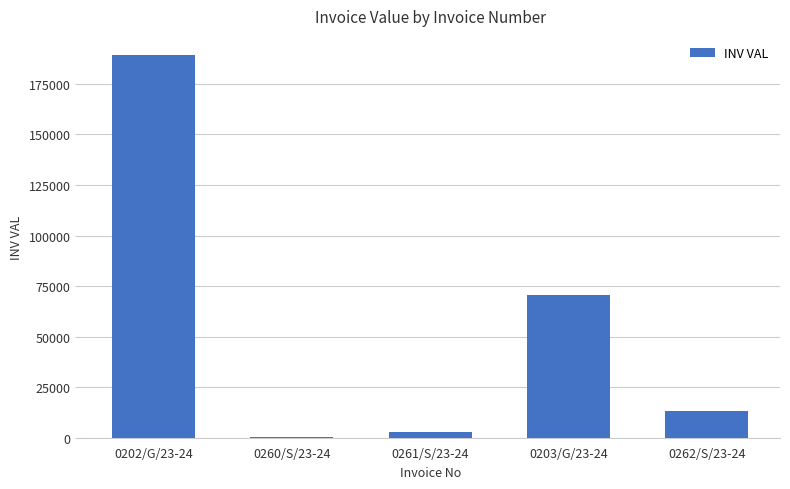

What is the sum of the values at 0262/S/23-24 and 0203/G/23-24?

83541.8